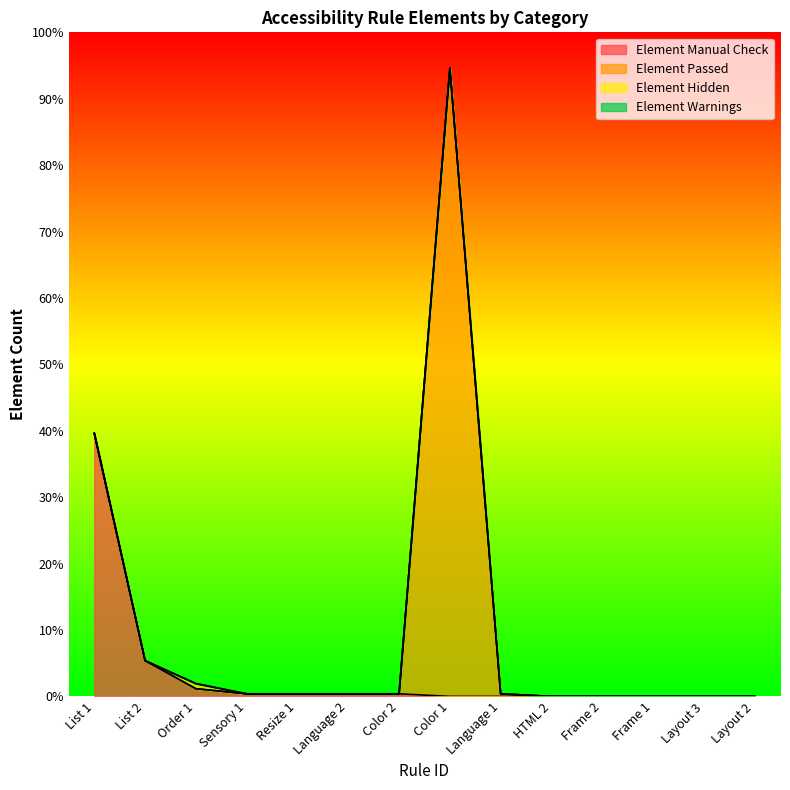

True or false: Element Hidden has more than 1 points higher than both neighbors.

False